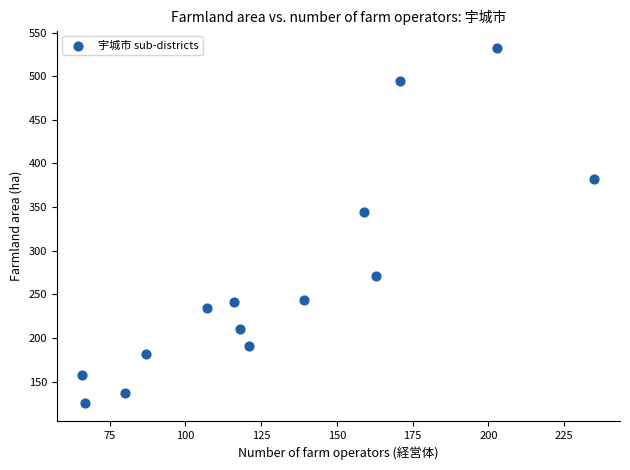

What is the range of X values (max minus min)?

169